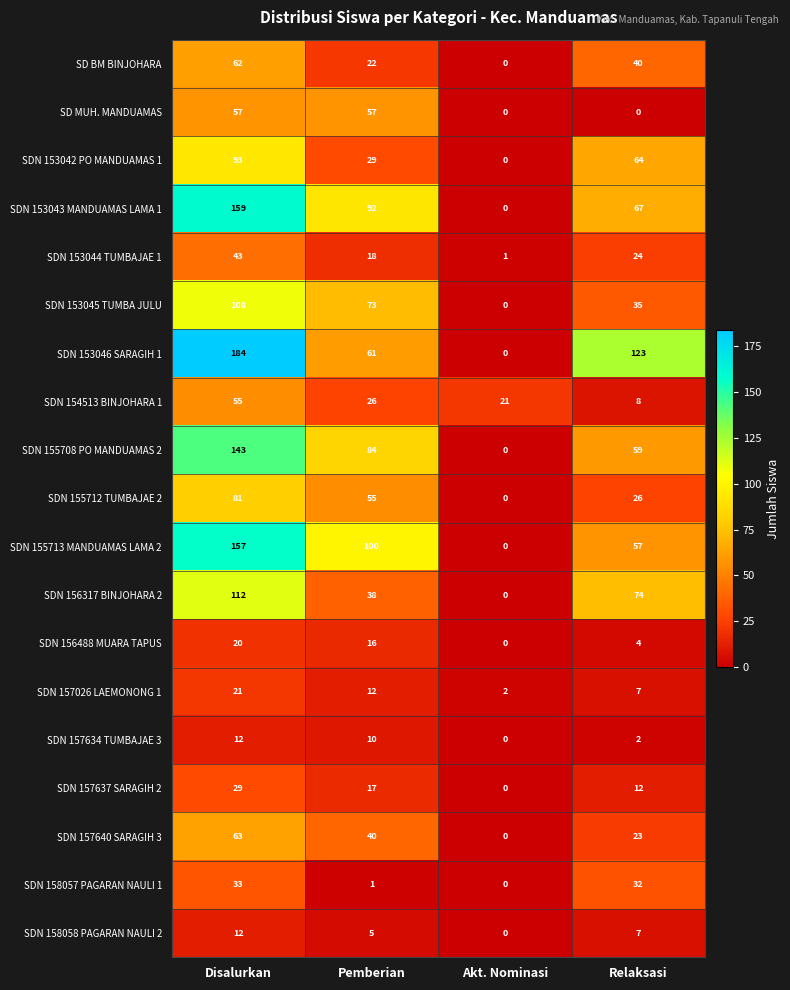

At which label does SDN 158057 PAGARAN NAULI 1 first exceed 32?

Disalurkan